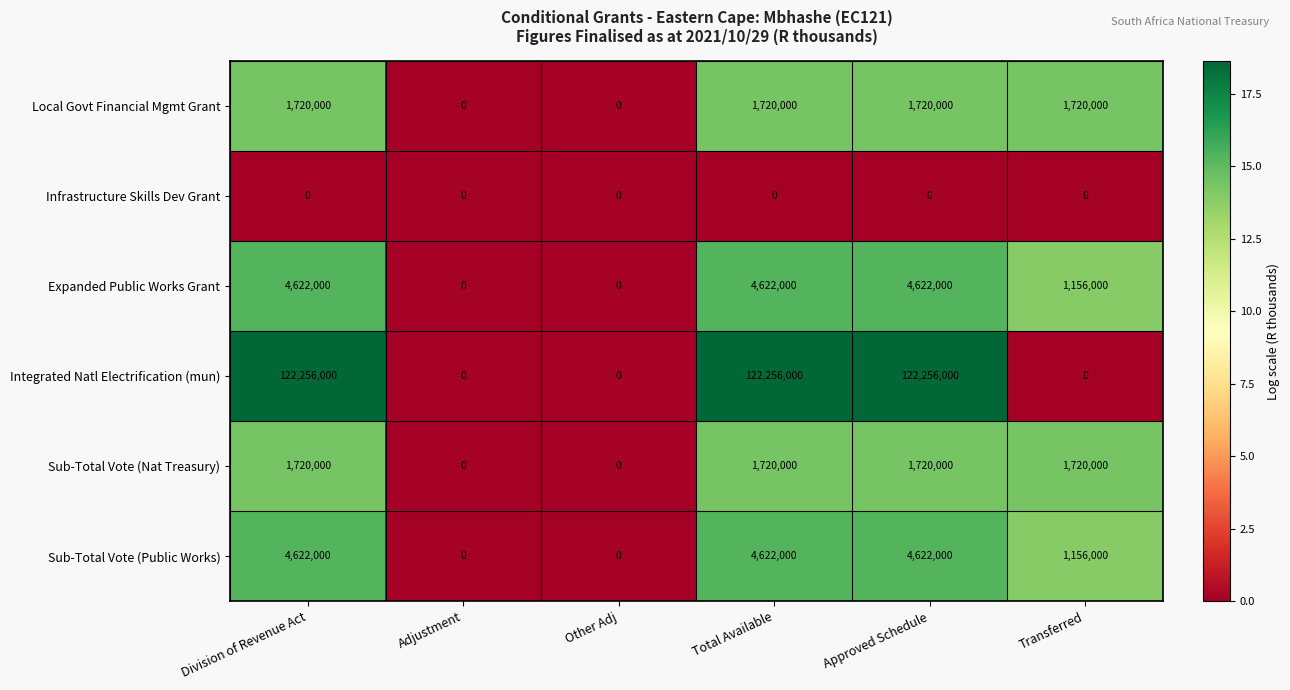

Which series has the largest range (max minus min)?

Integrated Natl Electrification (mun)